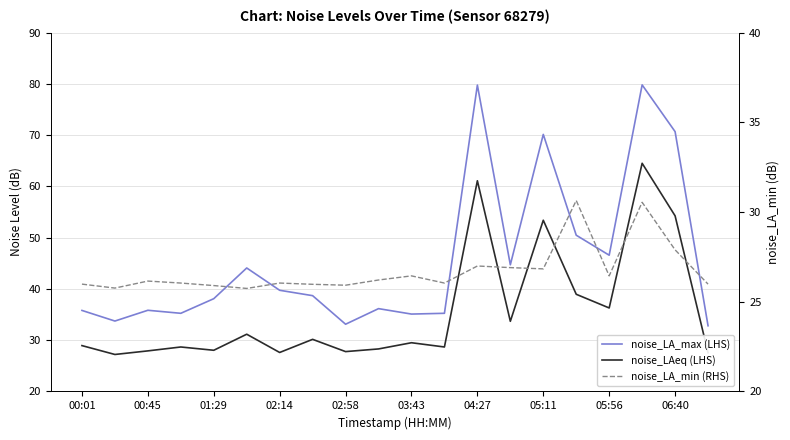

At how many categories does at least one series exceed 42?

8